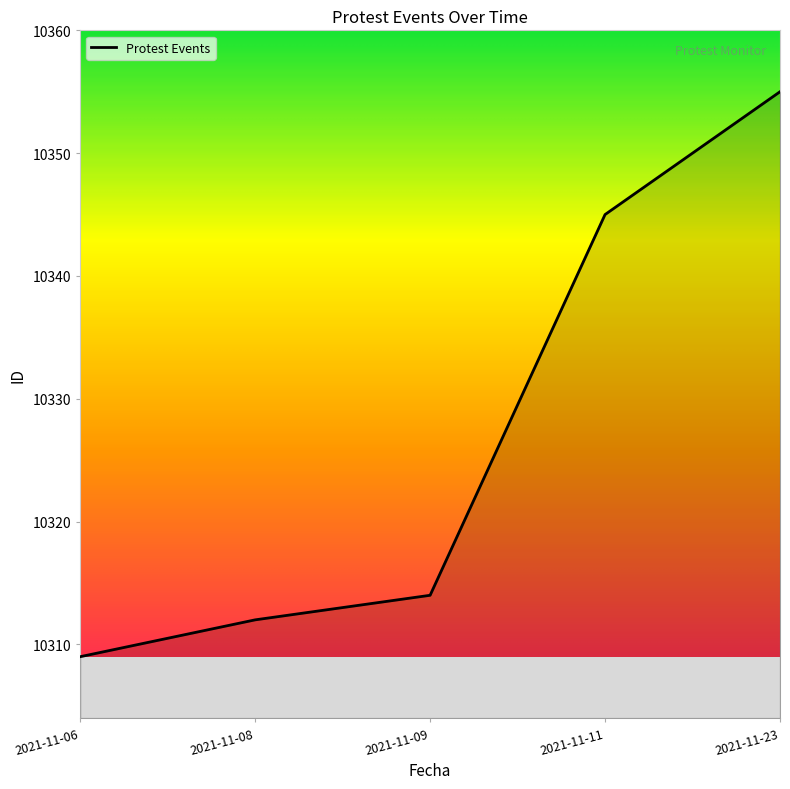

Reading left to right, transcribe all the data shown in this chart.

10309	10312	10314	10345	10355